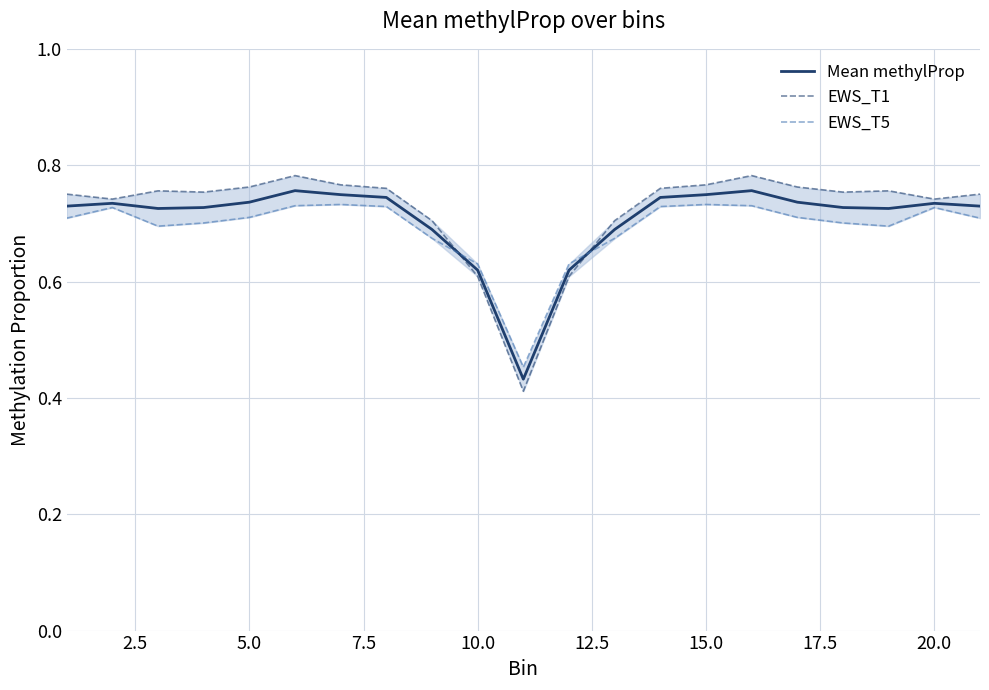

Which series has the largest range (max minus min)?

EWS_T1